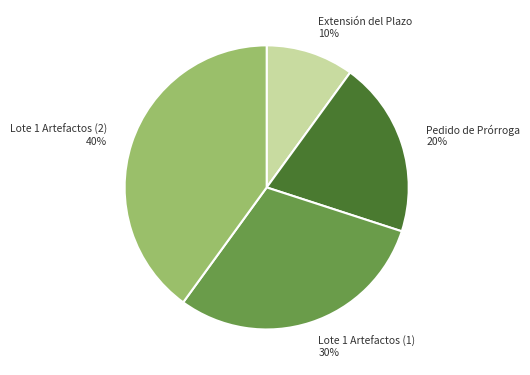

What is the ratio of the value at Lote 1 Artefactos (1) to the value at Extensión del Plazo?

3.0